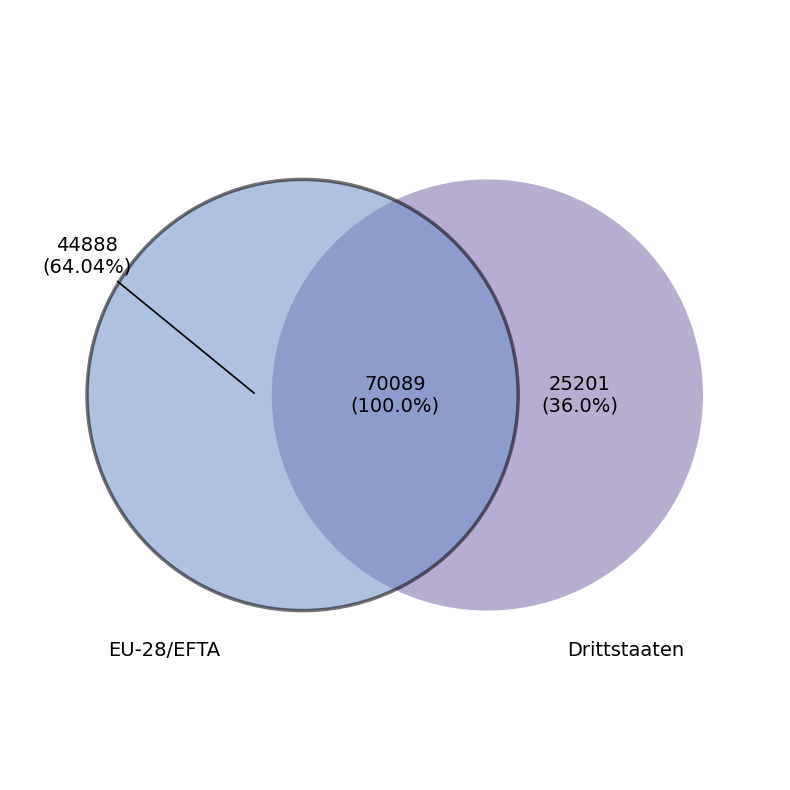

Which has a higher value, EU-28/EFTA or Drittstaaten?

EU-28/EFTA